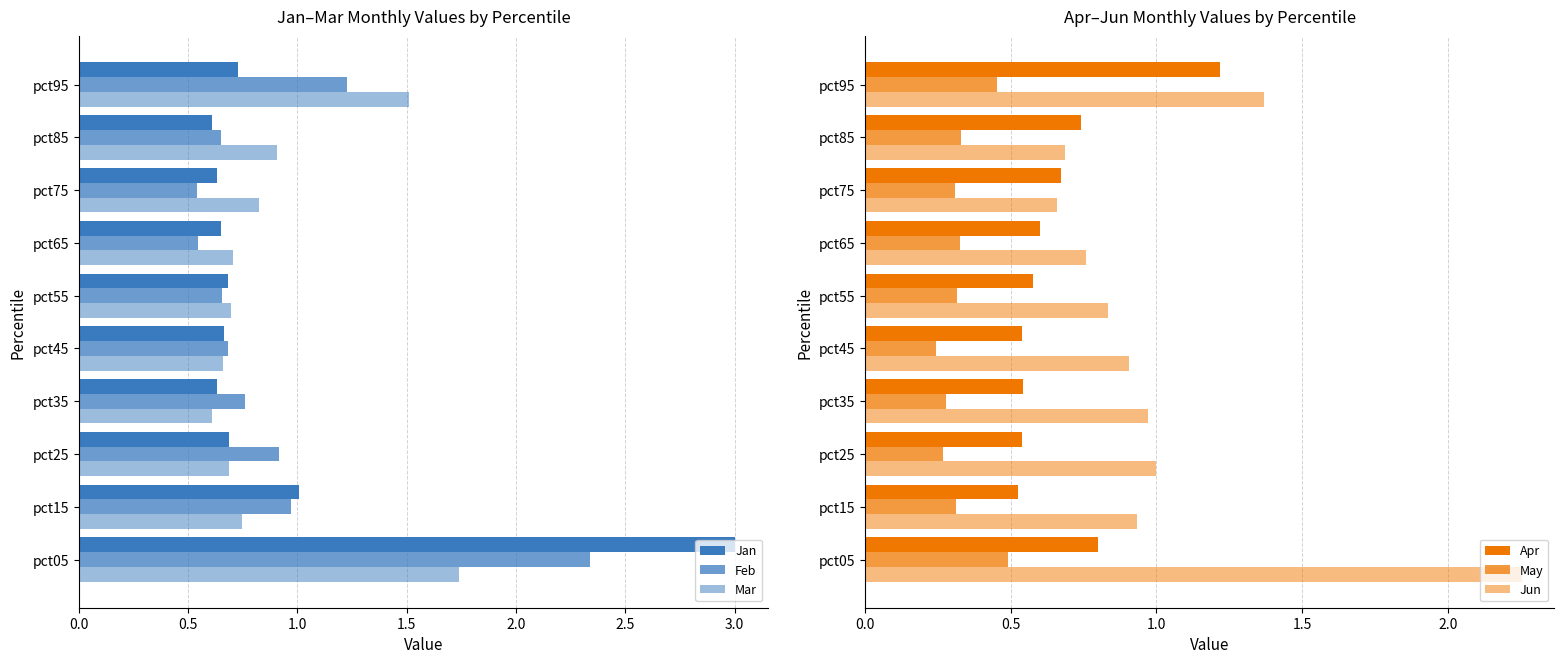

Which series changed the most between pct35 and pct75?

Jun